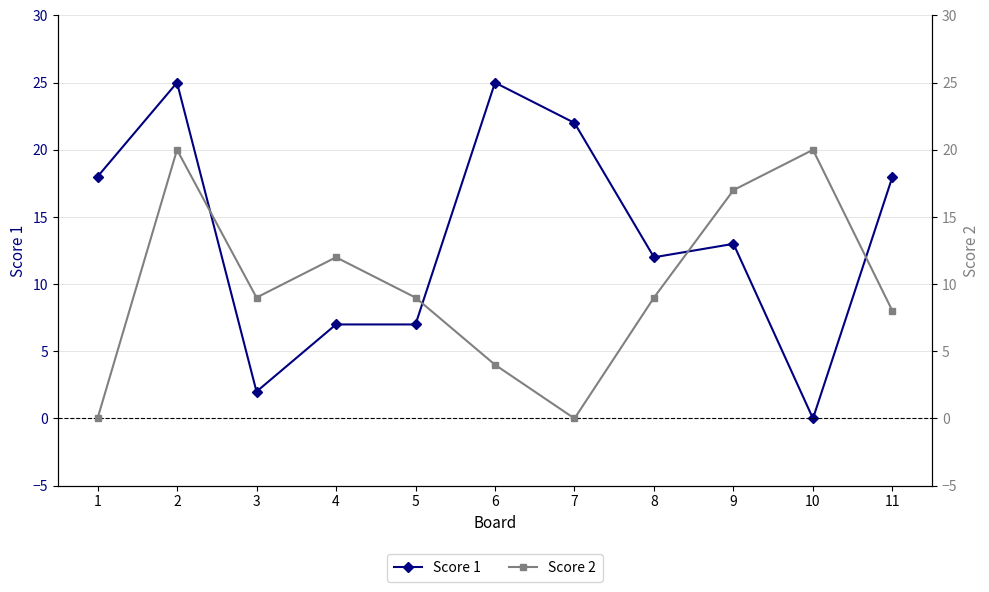

How many interior local peaks does the Score 2 series have?

3